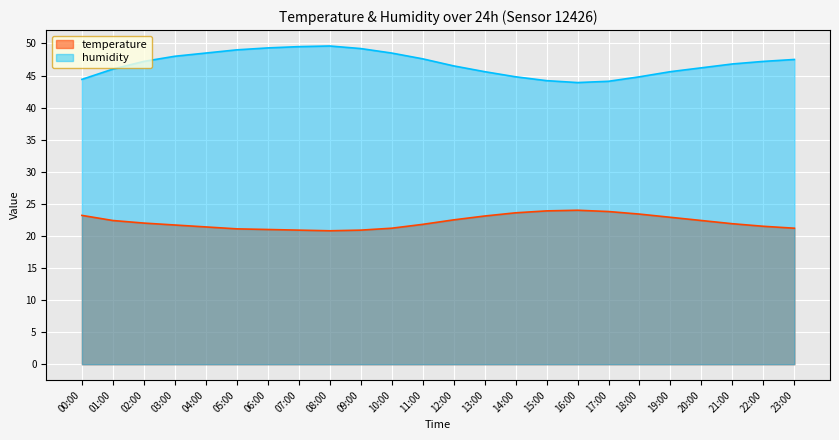

List the series in order of their overall mean, lowest first.

temperature, humidity